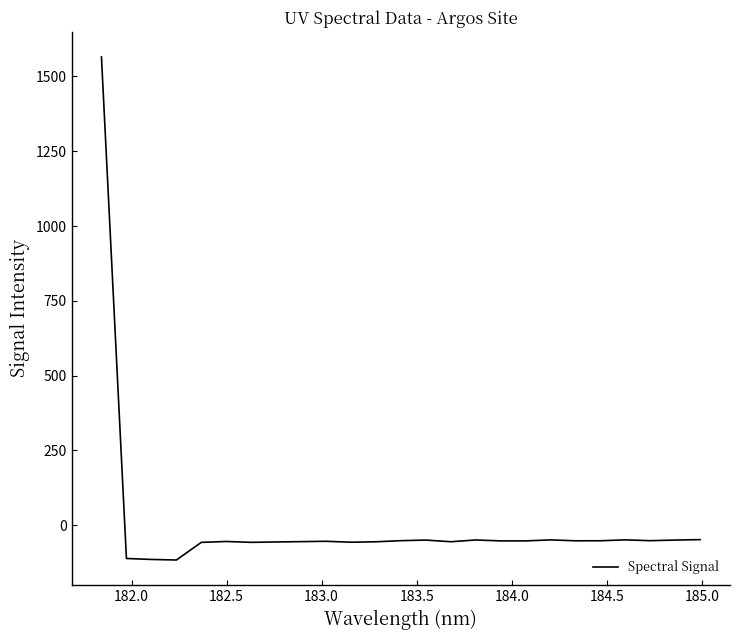

True or false: there are more than 2 points higher than both neighbors.

True